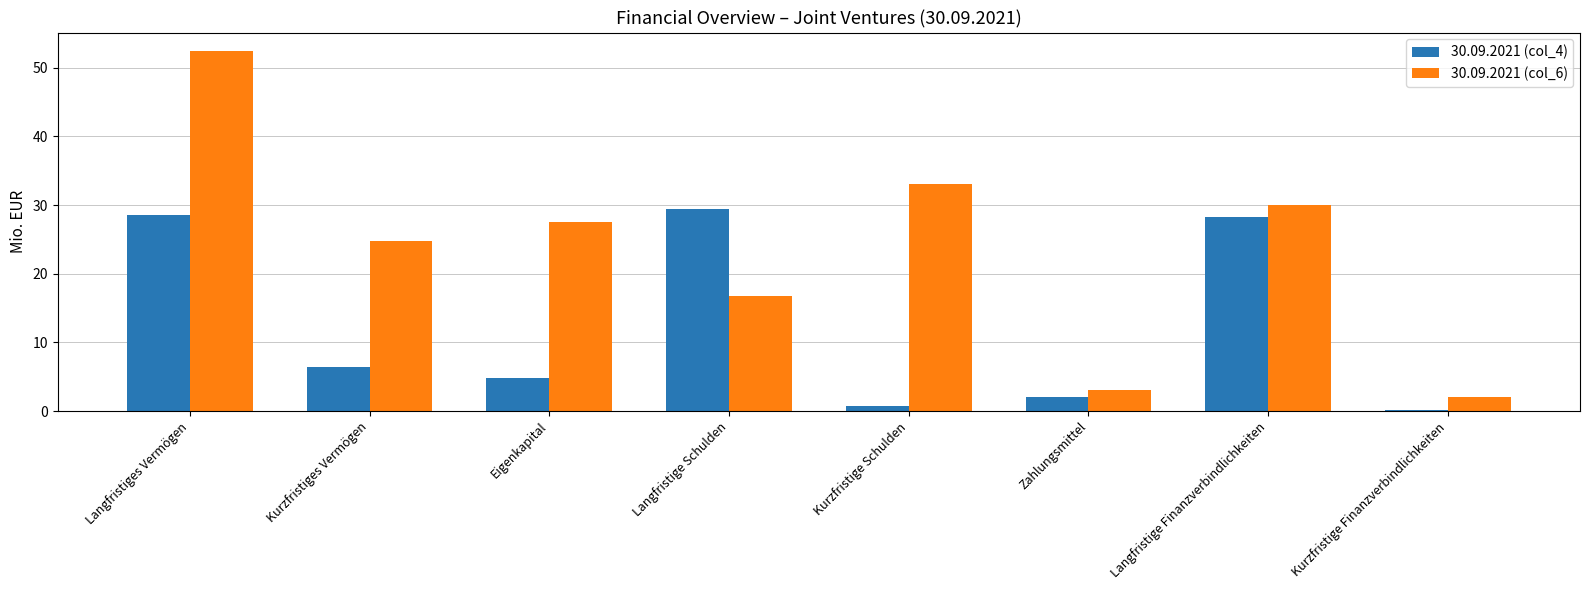

List the series in order of their peak value, highest first.

30.09.2021 (col_6), 30.09.2021 (col_4)